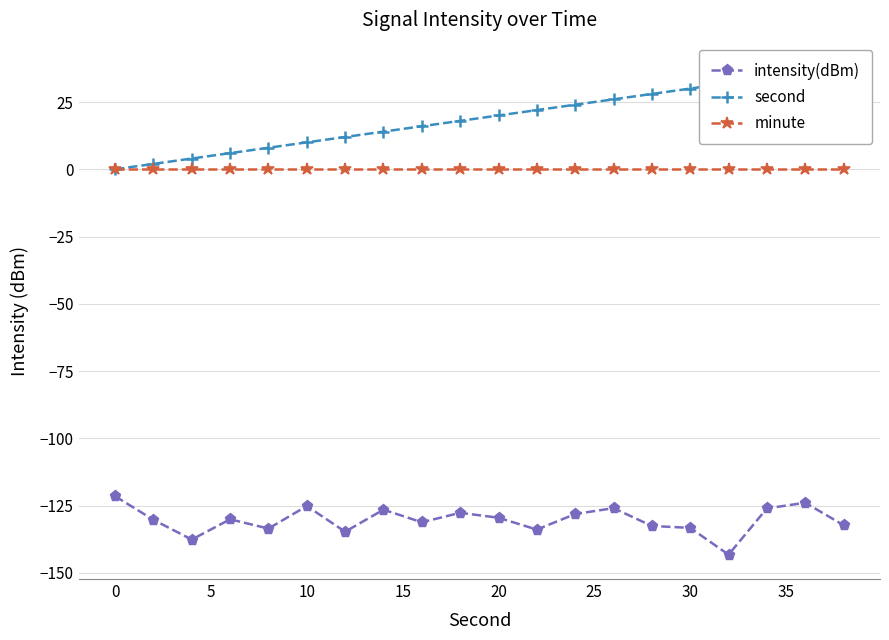

Reading right to left, list all the values displayed in this chart.

intensity(dBm): -132.3	-124.0	-126.1	-143.2	-133.3	-132.6	-126.0	-128.1	-133.9	-129.5	-127.7	-131.2	-126.5	-134.7	-125.2	-133.6	-130.1	-137.6	-130.3	-121.5
second: 38.0	36.0	34.0	32.0	30.0	28.0	26.0	24.0	22.0	20.0	18.0	16.0	14.0	12.0	10.0	8.0	6.0	4.0	2.0	0.0
minute: 0.0	0.0	0.0	0.0	0.0	0.0	0.0	0.0	0.0	0.0	0.0	0.0	0.0	0.0	0.0	0.0	0.0	0.0	0.0	0.0